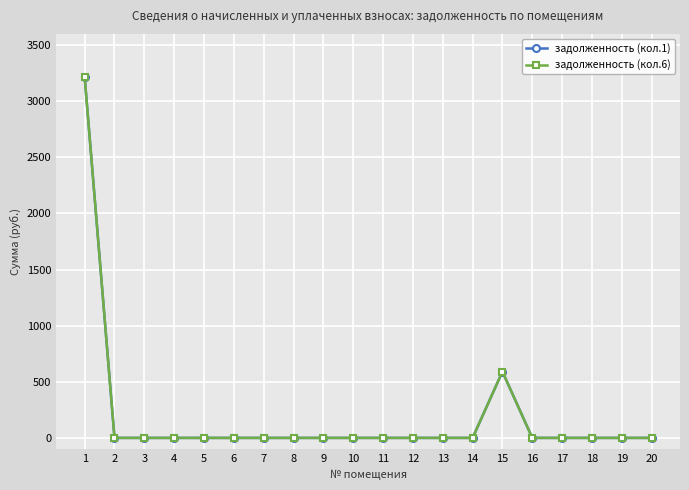

Is this an area chart (filled region under the line)?

No